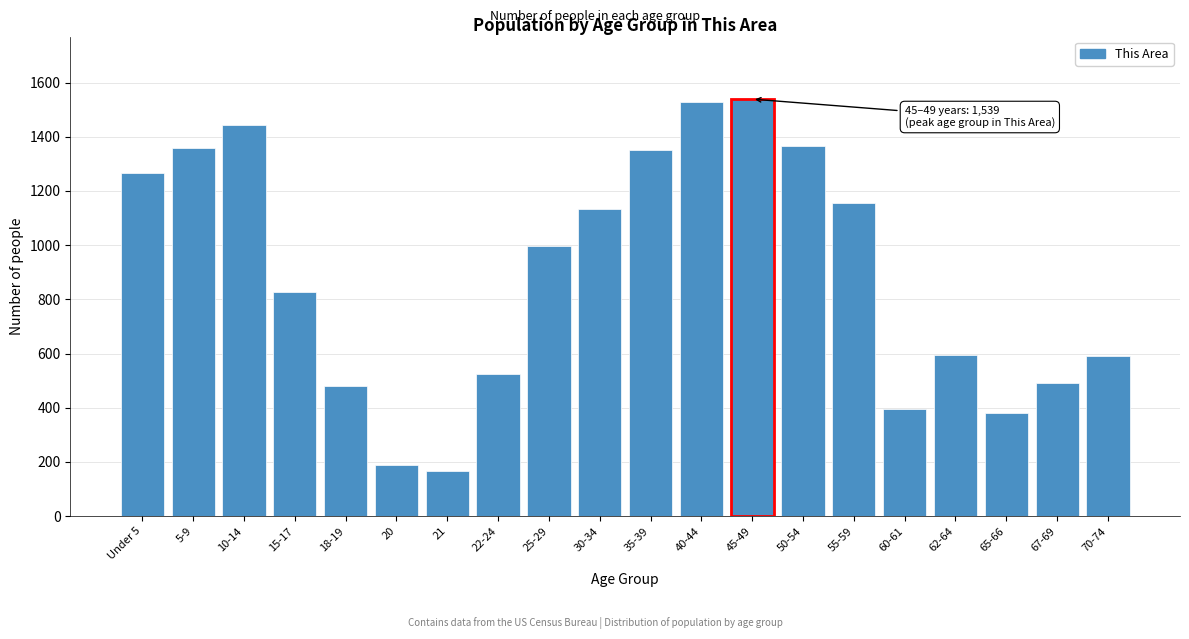

Where is the data nearest to the value 852?

15-17